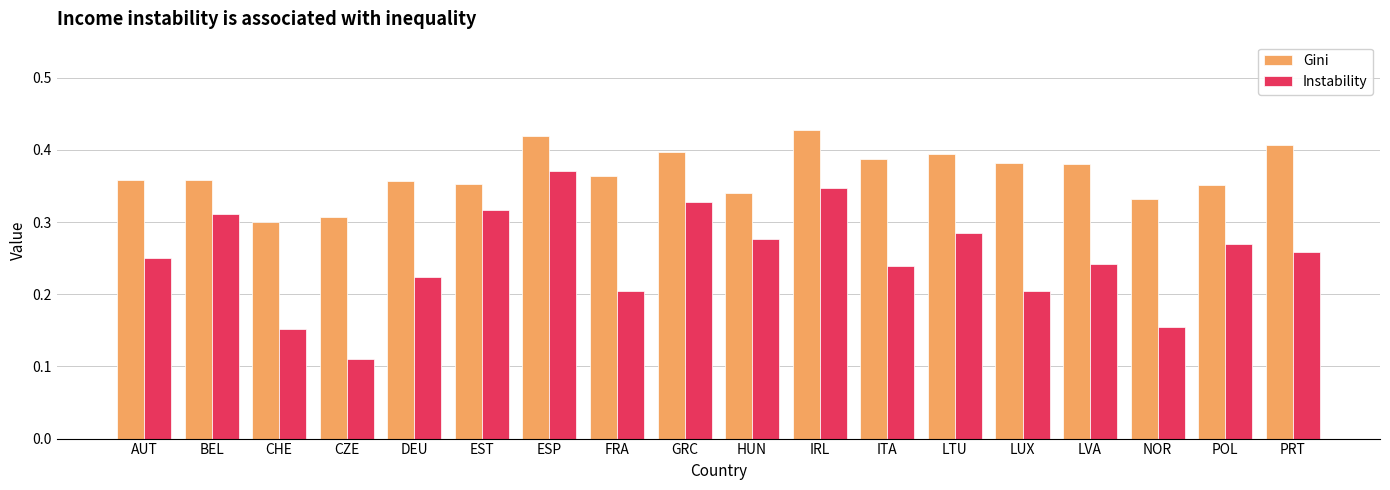

What is the label of the 17th bar from the right?

BEL